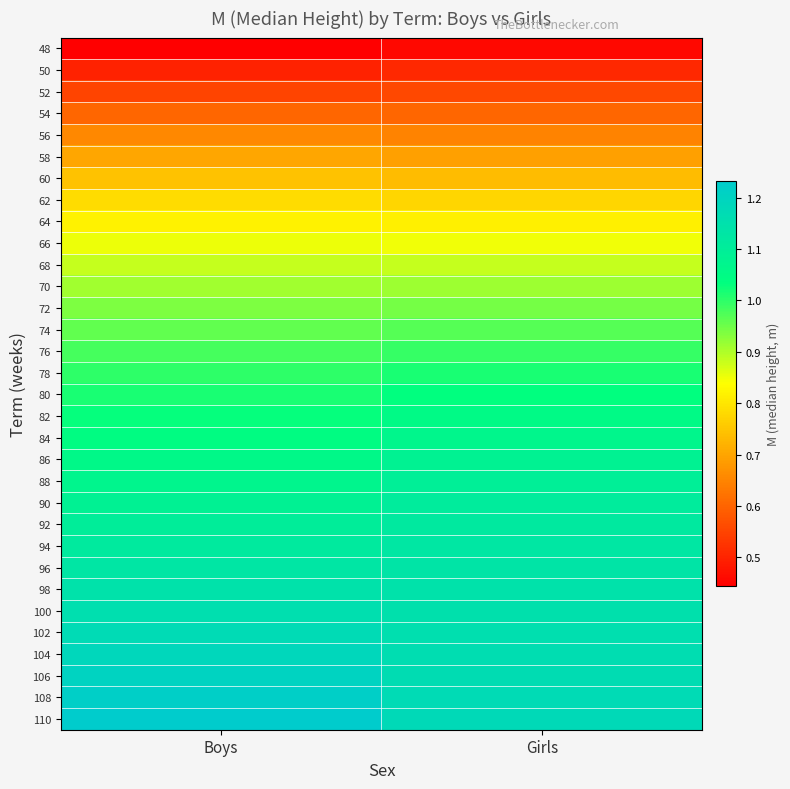

Rank the series by their maximum value, from highest to lowest.

110, 108, 106, 104, 102, 100, 98, 96, 94, 92, 90, 88, 86, 84, 82, 80, 78, 76, 74, 72, 70, 68, 66, 64, 62, 60, 58, 56, 54, 52, 50, 48